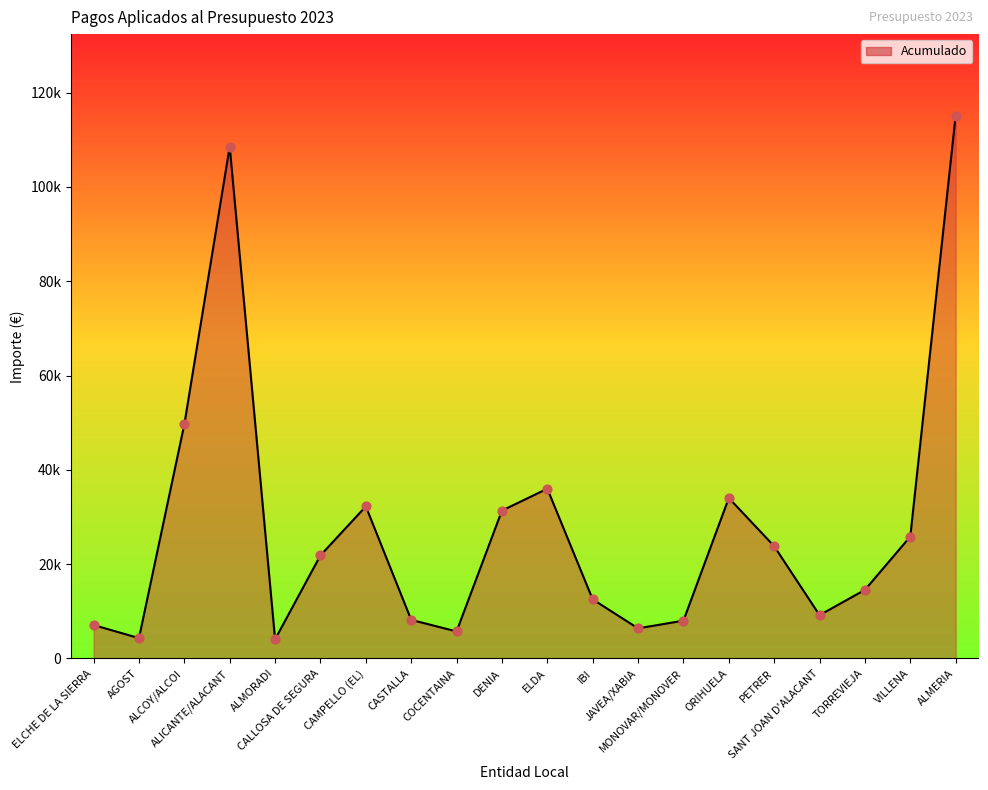

Is this an area chart (filled region under the line)?

Yes